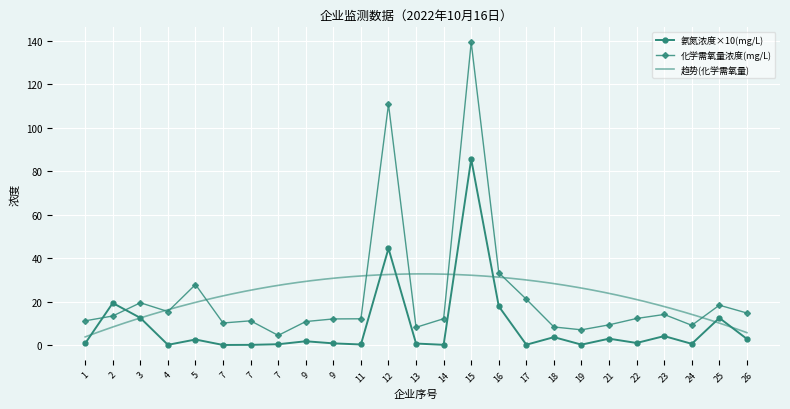

Where does the 氨氮浓度(mg/L) series first go above 1?

2